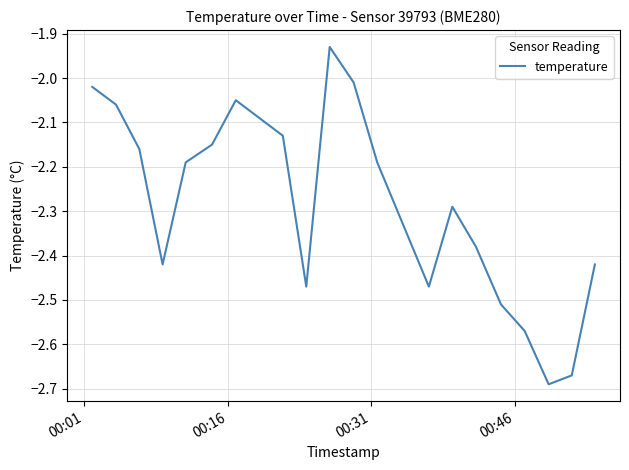

What is the difference between the maximum and minimum values?

0.8